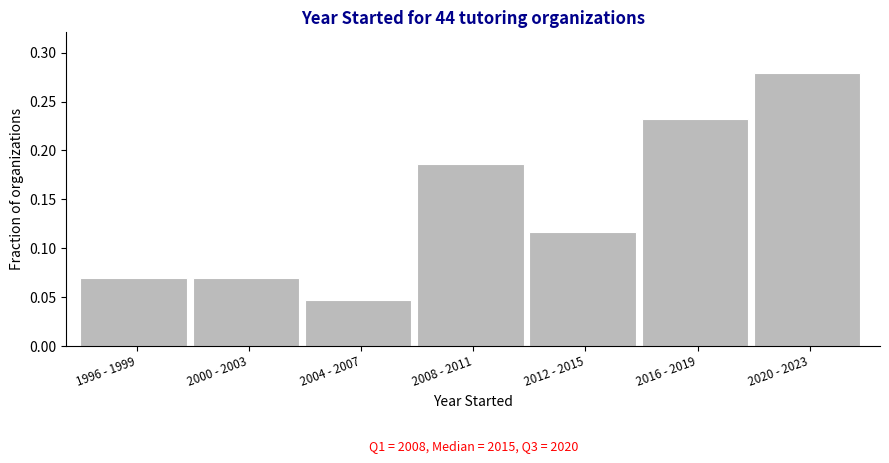

What is the sum of all values?

1.0